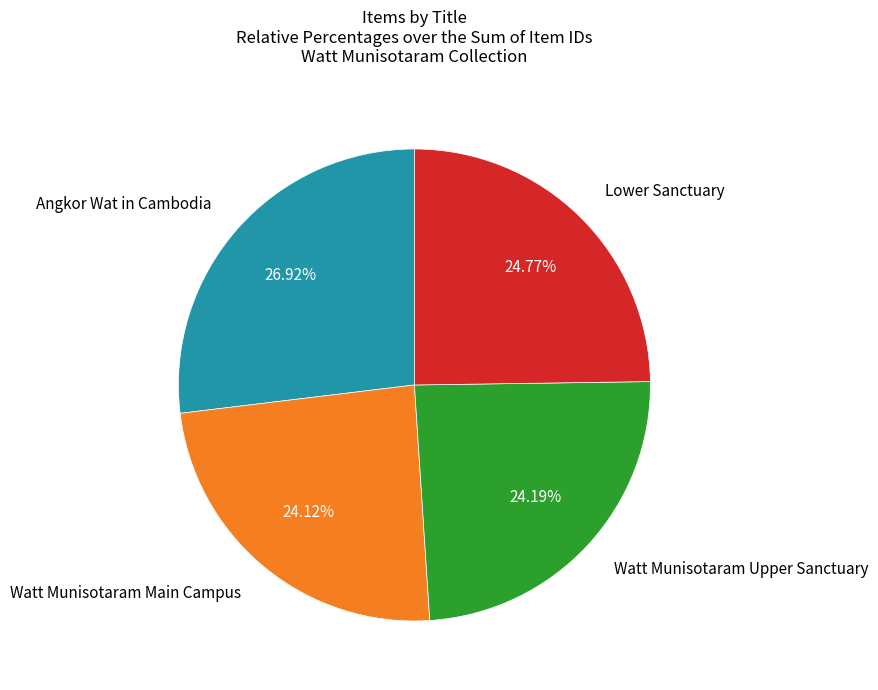

Which has a higher value, Lower Sanctuary or Watt Munisotaram Upper Sanctuary?

Lower Sanctuary